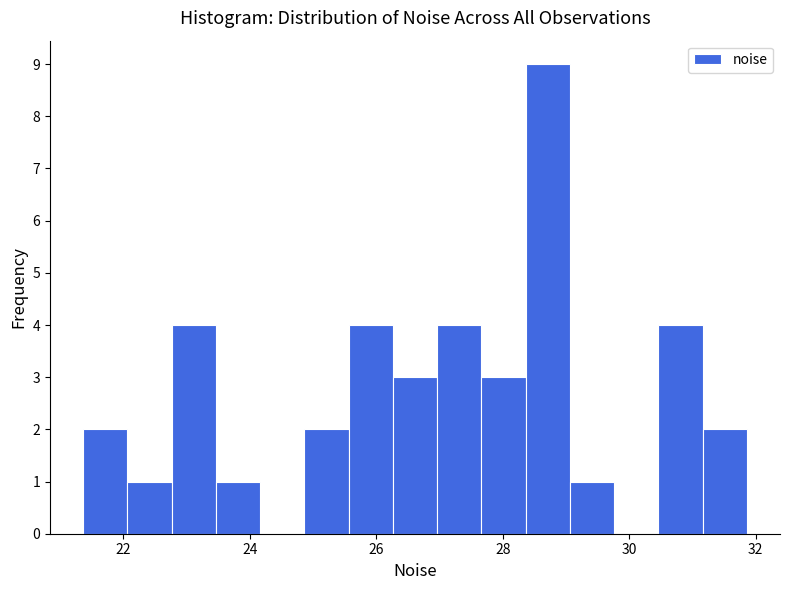

Read against the x-axis, roughly where is the centre of the tallest bar?

28.8